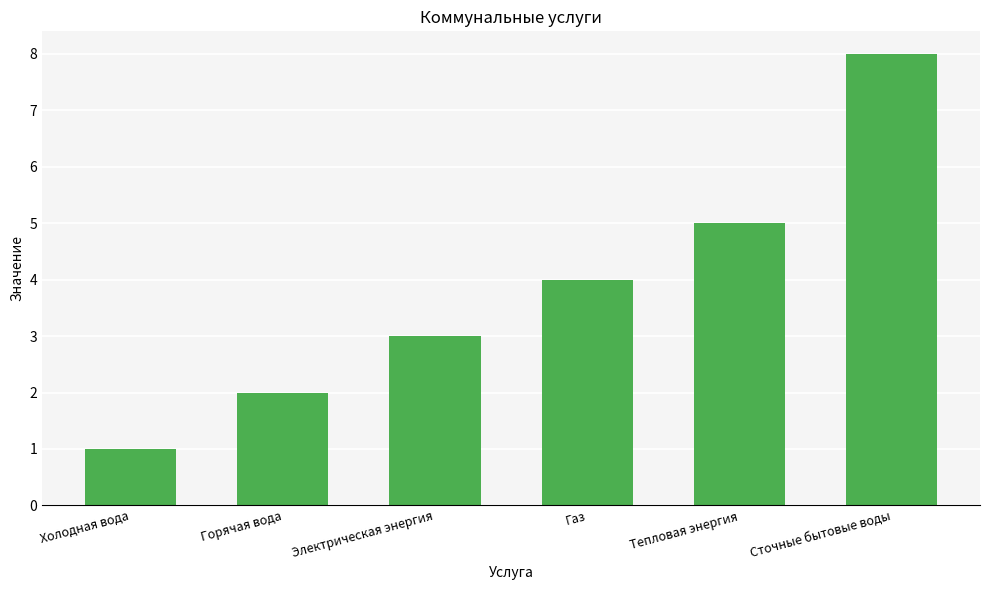

How many values are between 2 and 5?

4